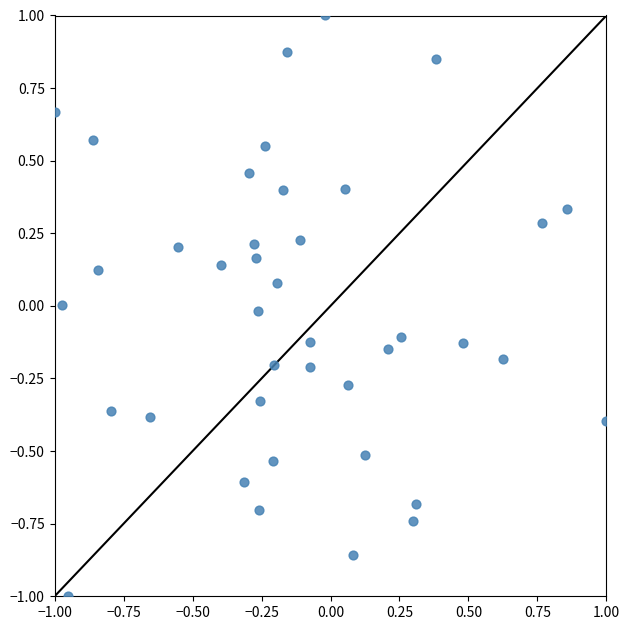

What is the range of Y values (max minus min)?

2.0